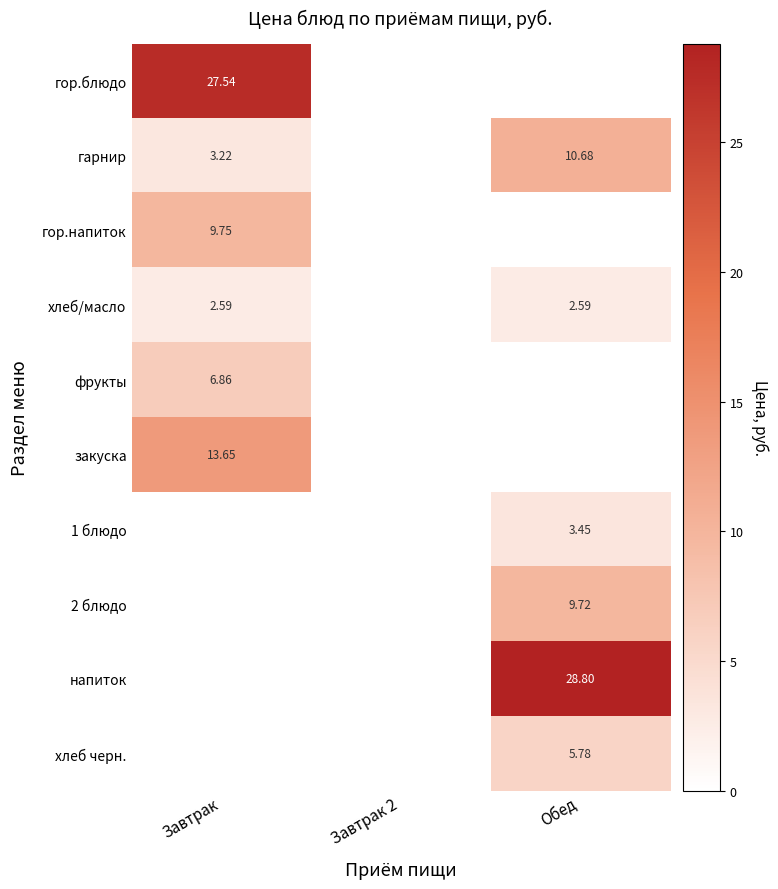

At which category is the sum across all series the highest?

Завтрак